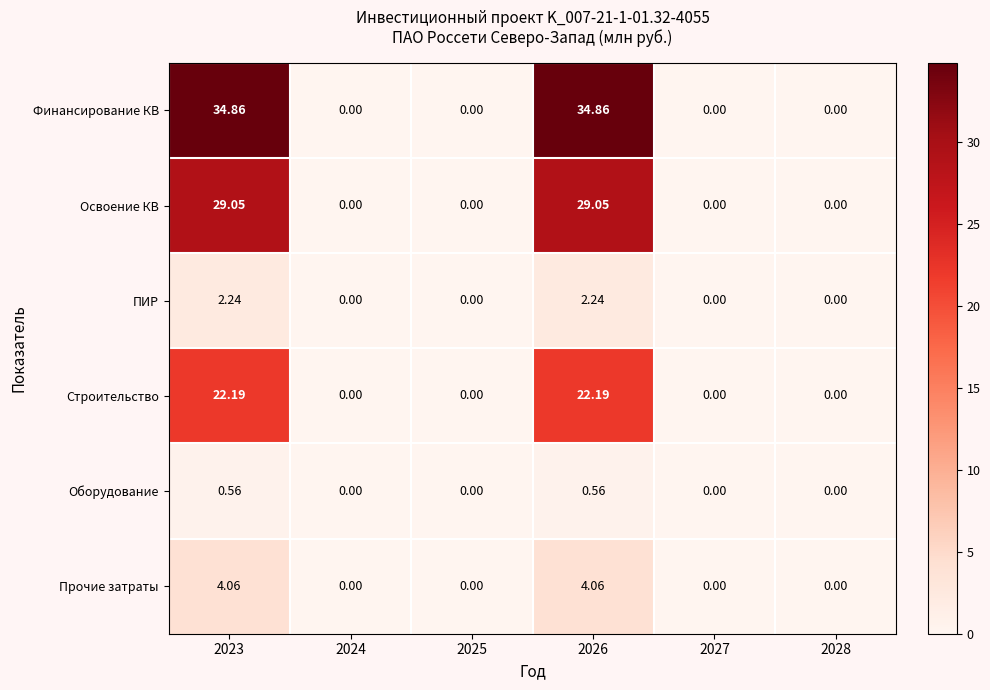

How many values in Прочие затраты are above zero?

2